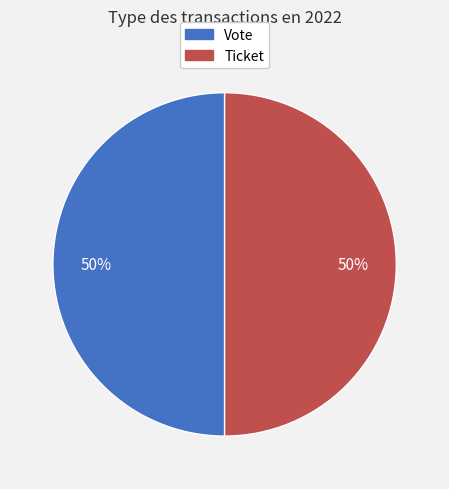

How many slices are in this pie chart?

2